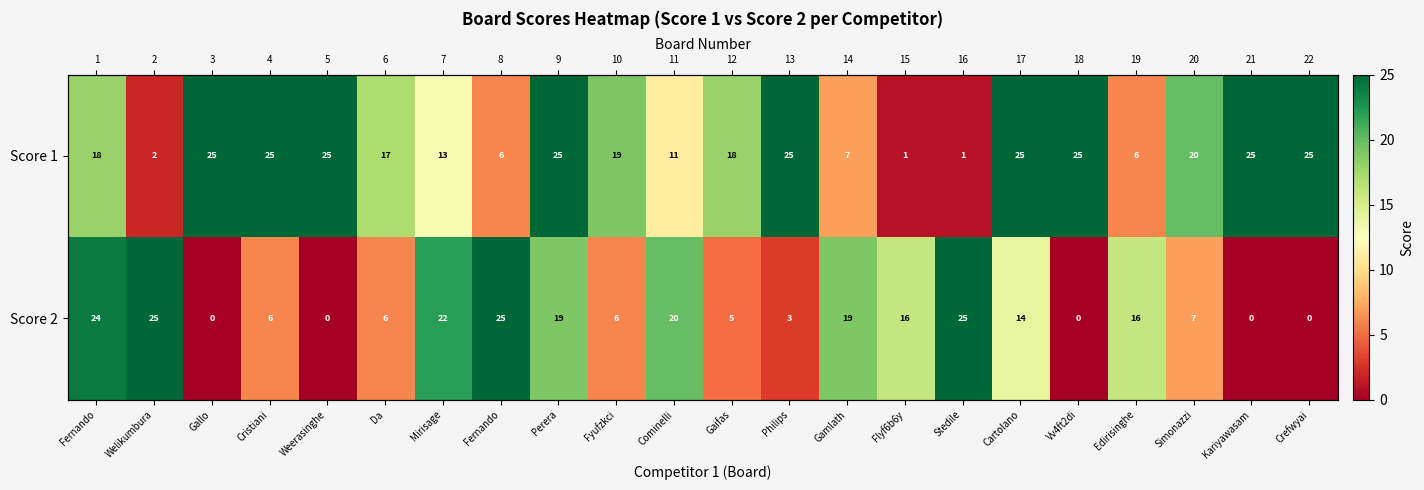

Rank the series by their average value, from lowest to highest.

Score 2, Score 1